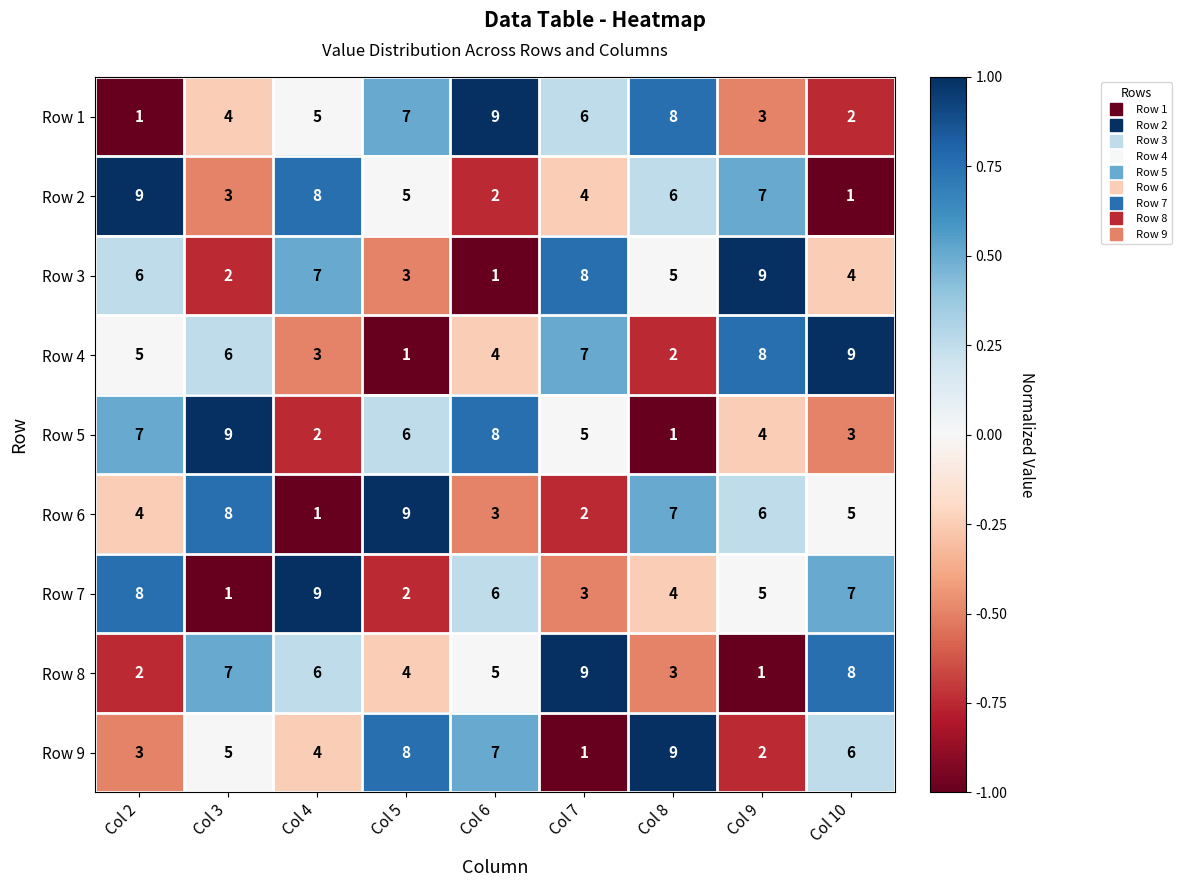

The Row 3 series shows 9 at Col 9. True or false?

True